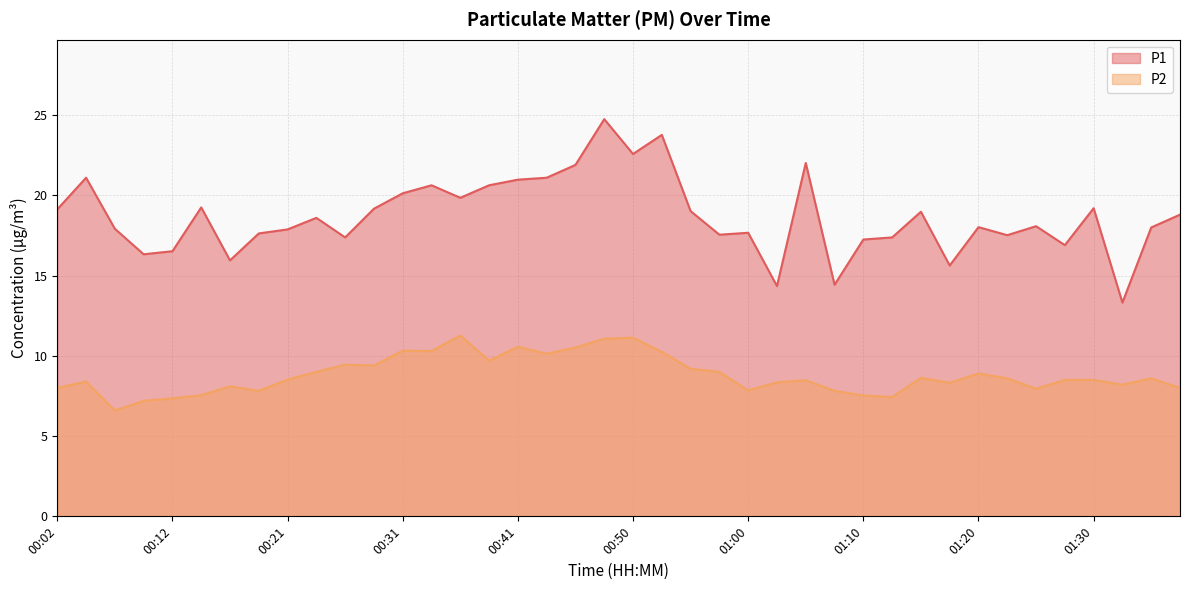

Does the chart have visible grid lines?

Yes